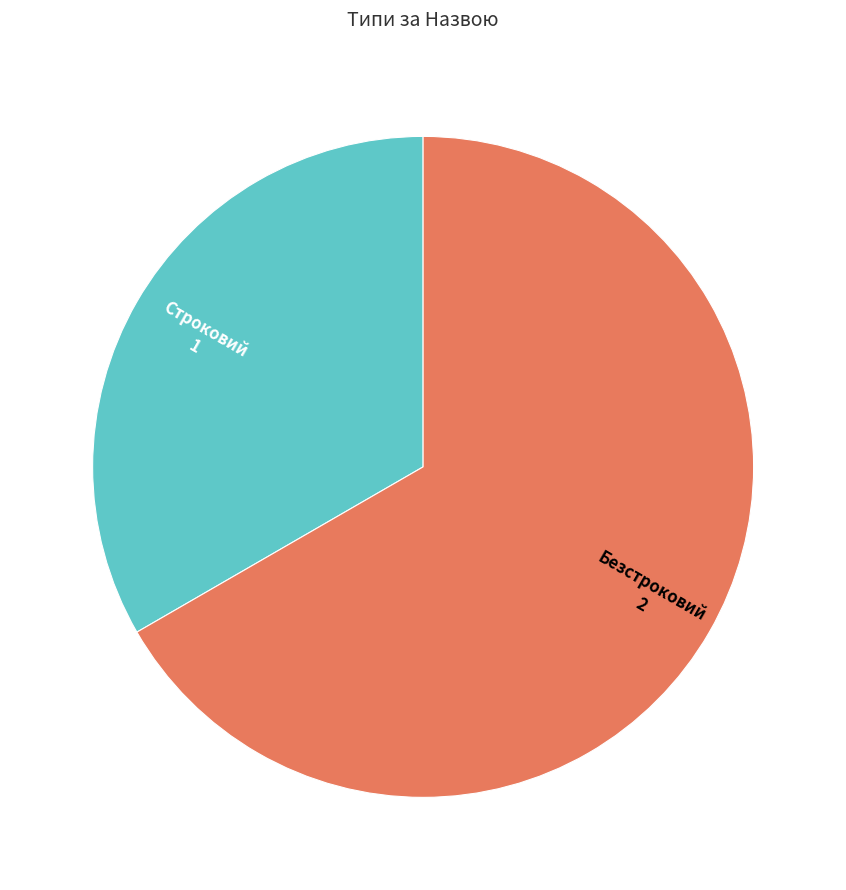

What is the majority slice?

Безстроковий